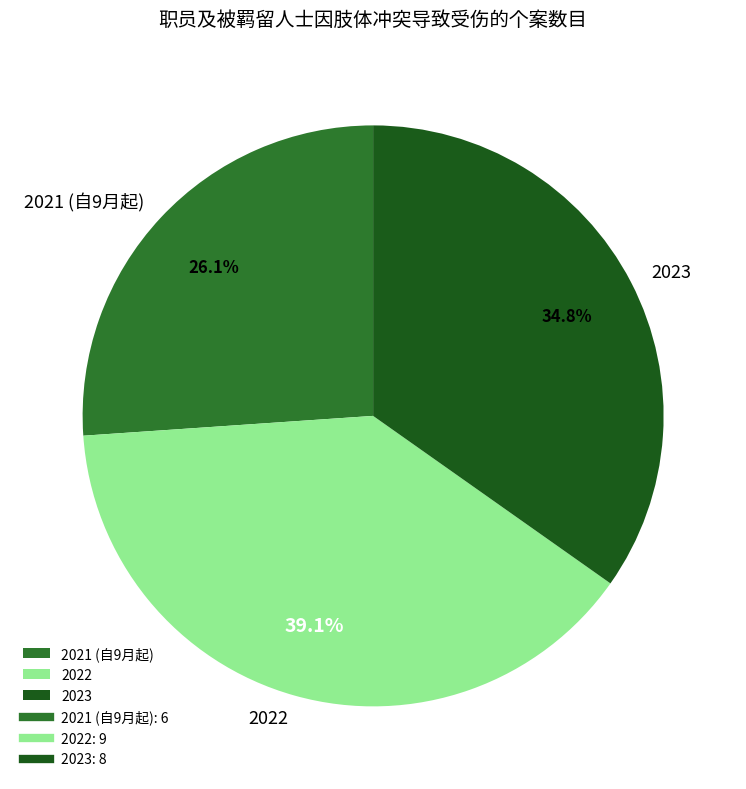

Is there any slice that represents more than half of the pie?

No